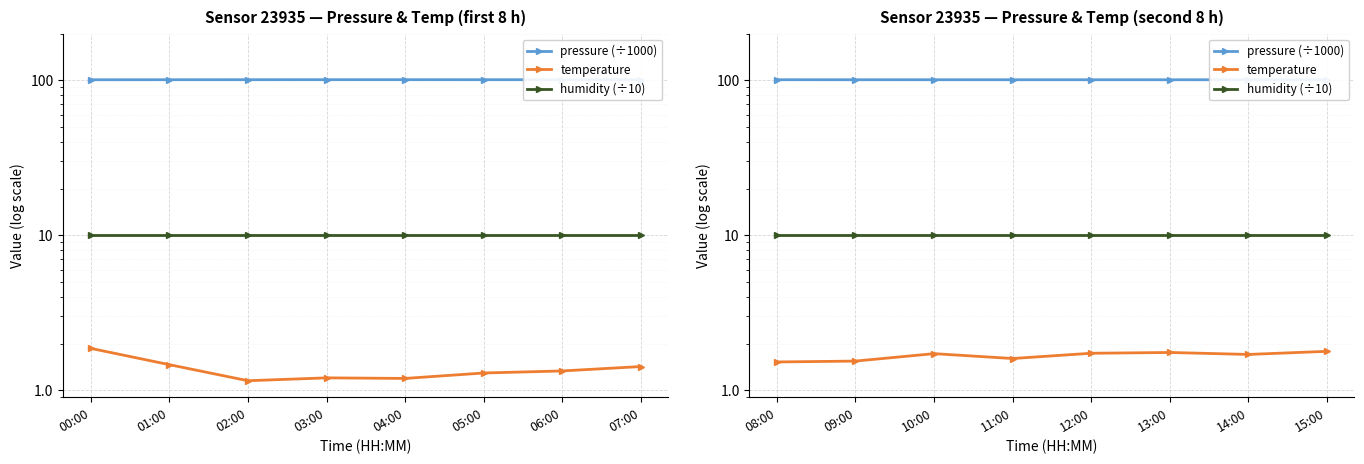

At how many categories does at least one series exceed 26?

8